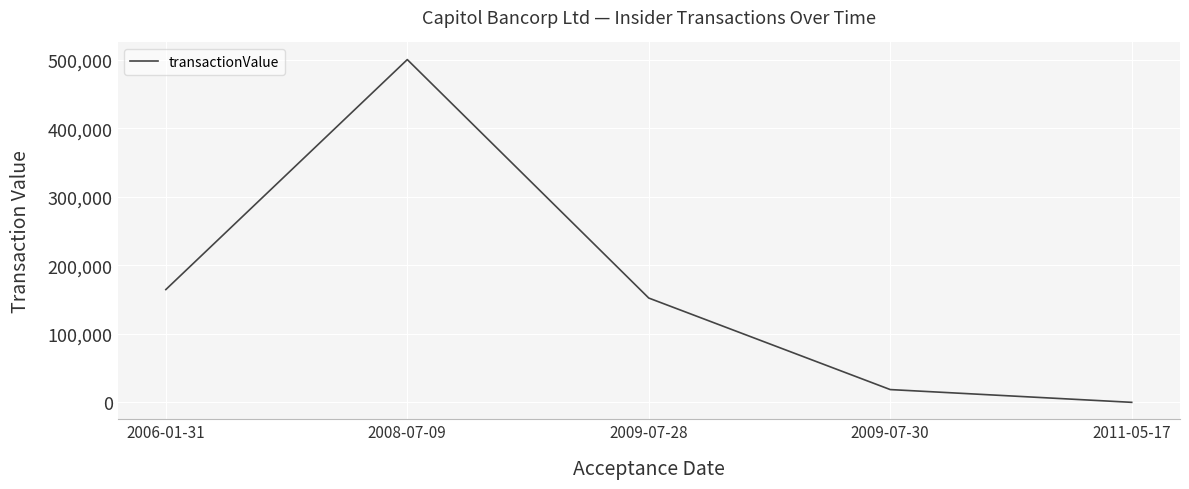

How many positive values are there?

4